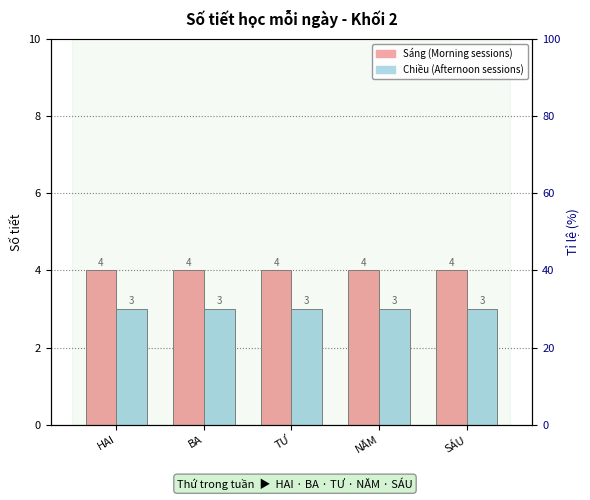

Reading right to left, extract all data points from this chart.

Sáng: 4	4	4	4	4
Chiều: 3	3	3	3	3